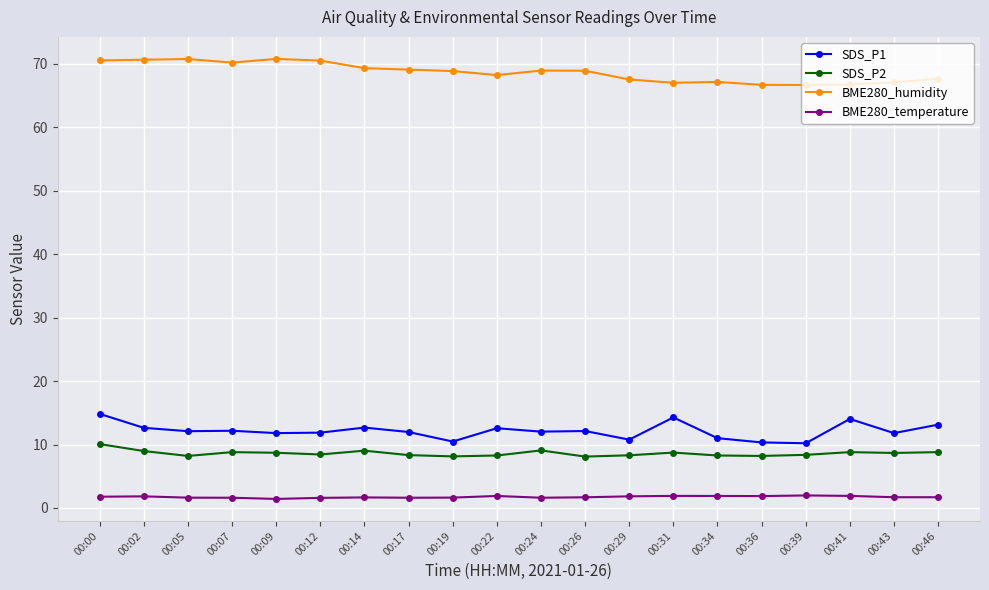

What is the greatest value displayed?

70.8